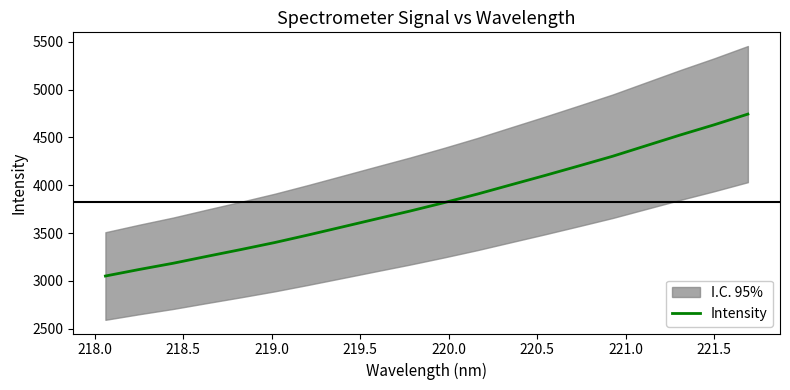

What is the highest value of the Intensity series?

4743.6